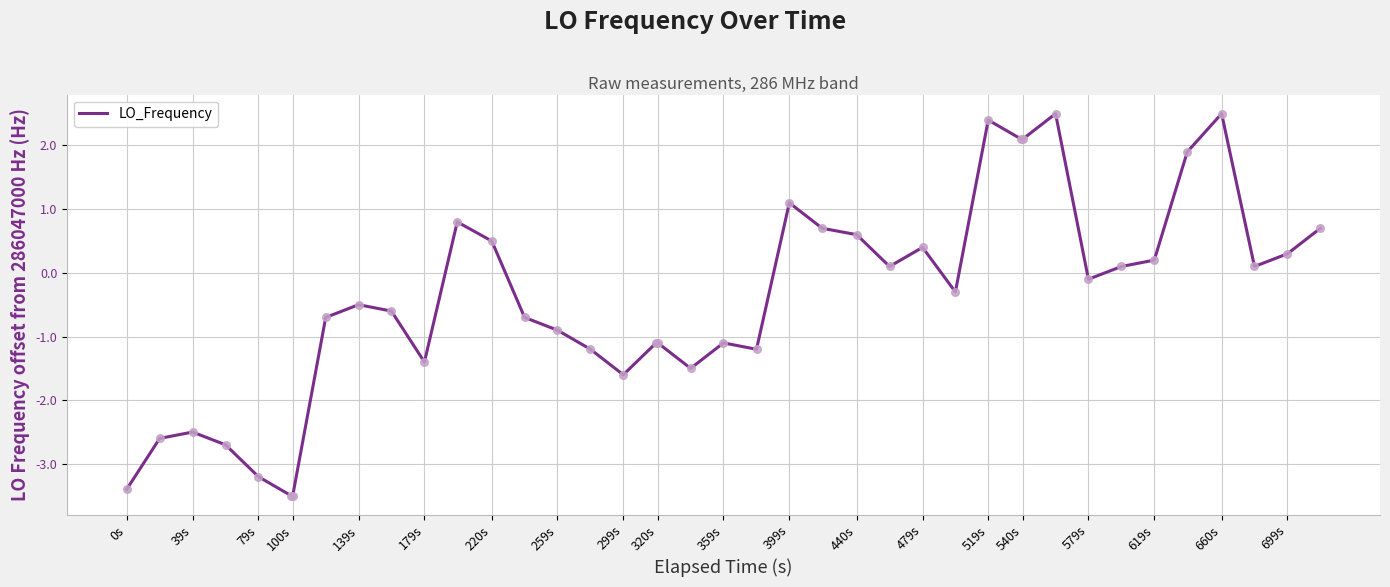

What is the difference between the maximum and minimum values?

6.0